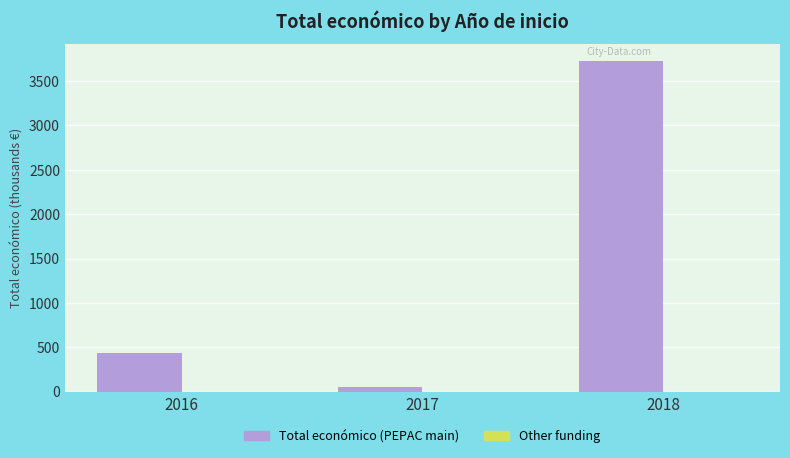

Reading left to right, what are all the values shown in this chart?

2016=430.8	2017=58.0	2018=3729.0